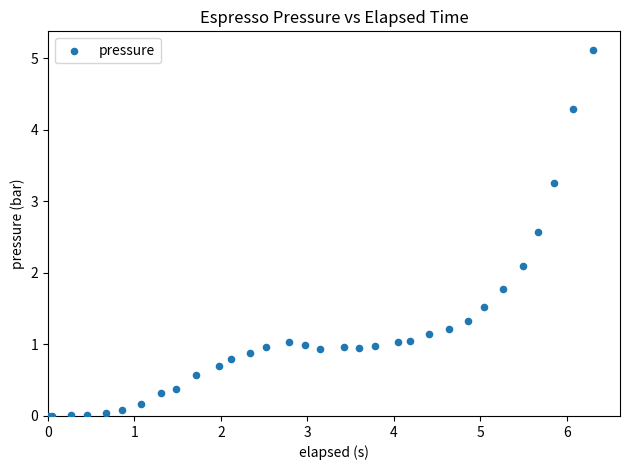

What Y value in the scatter plot is closest to 2?

2.1